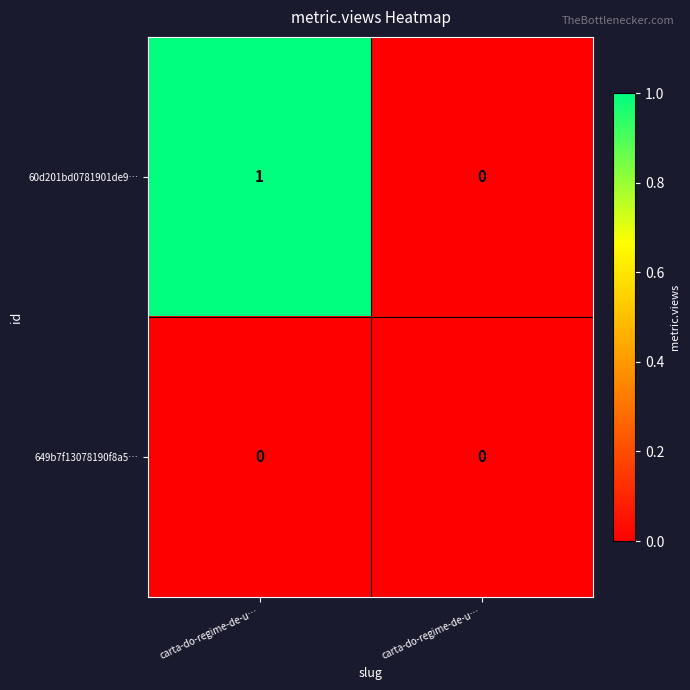

How many data points does each series have?

2